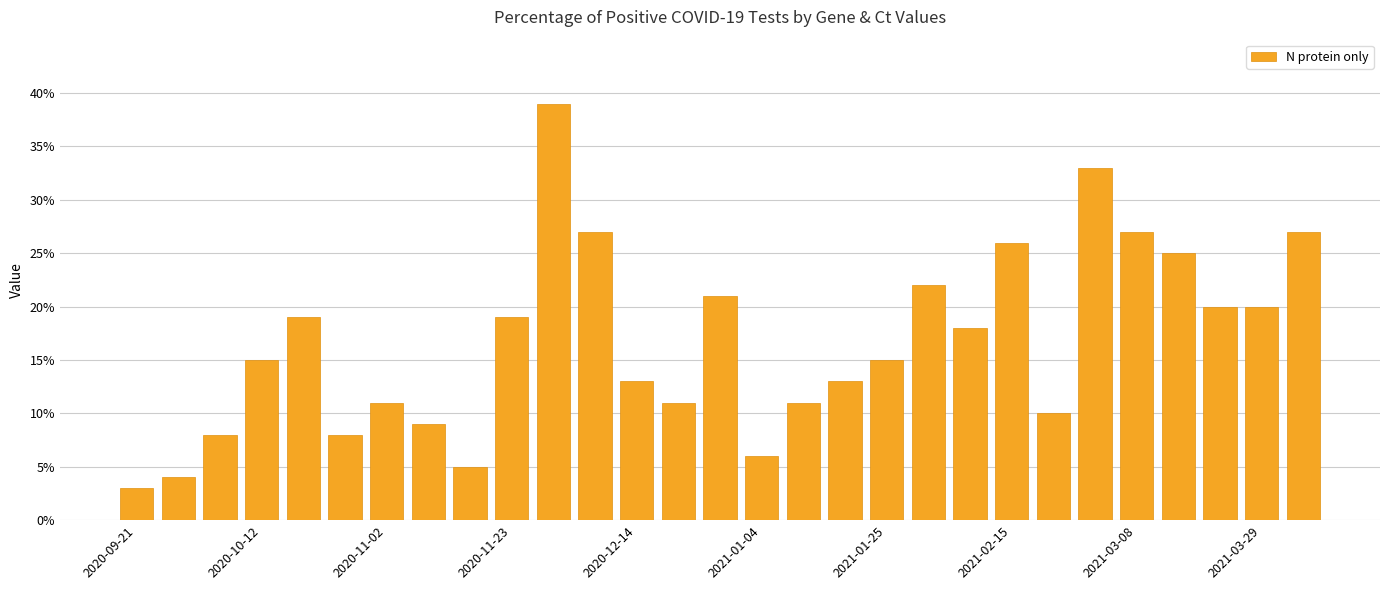

Count the number of categories in the chart.

29